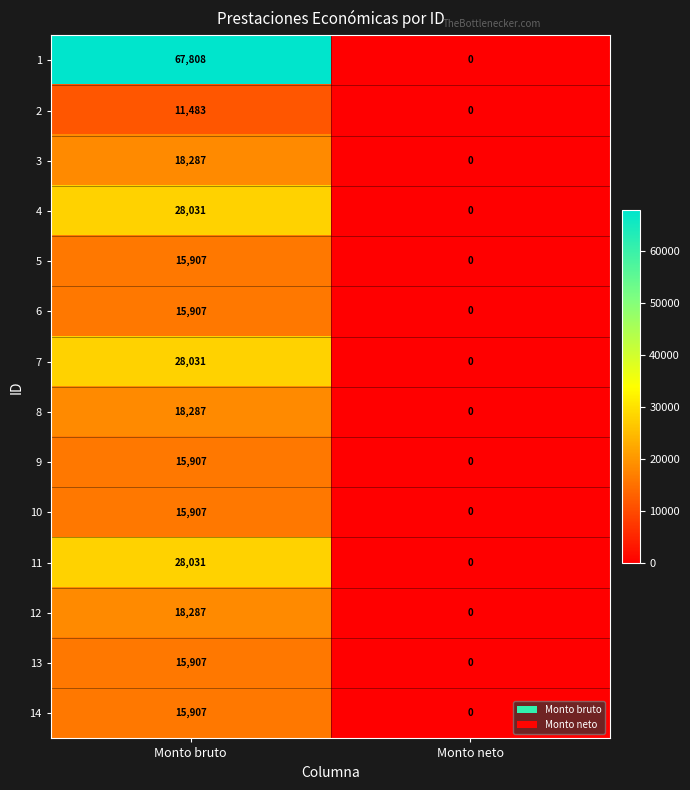

How many categories are shown in the chart?

2